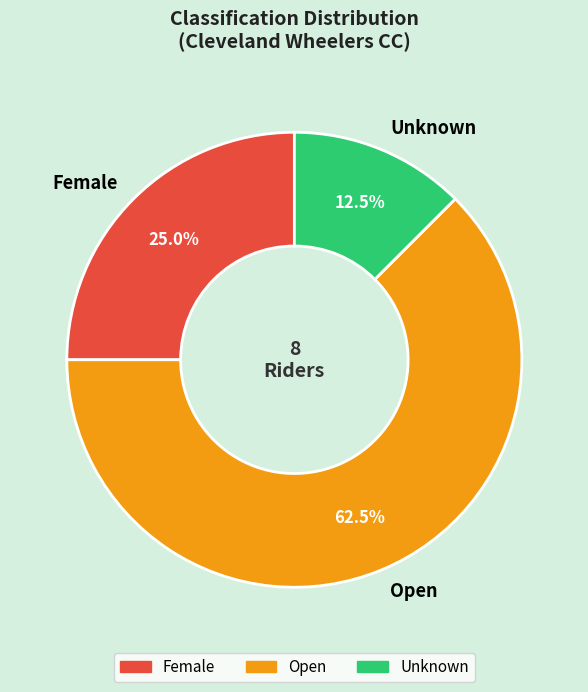

What percentage do Open and Unknown together represent?

75.0%